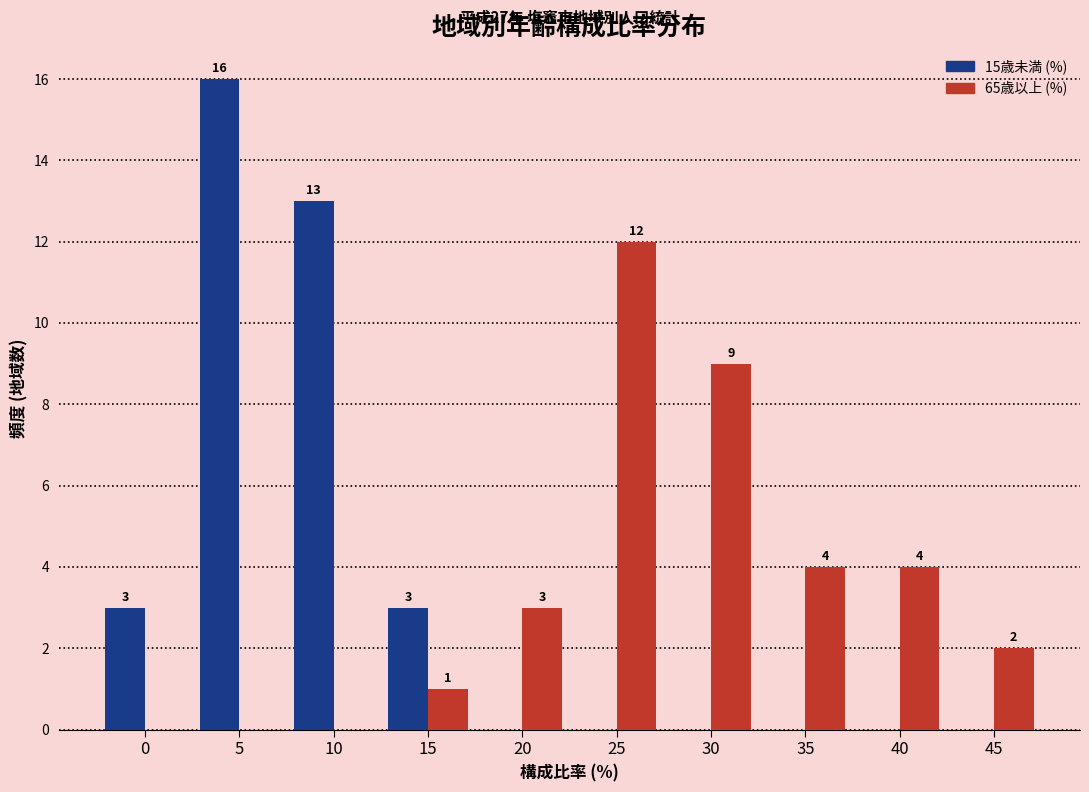

Reading left to right, what are all the values shown in this chart?

15歳未満 (%): 0=3	5=16	10=13	15=3	20=0	25=0	30=0	35=0	40=0	45=0
65歳以上 (%): 0=0	5=0	10=0	15=1	20=3	25=12	30=9	35=4	40=4	45=2